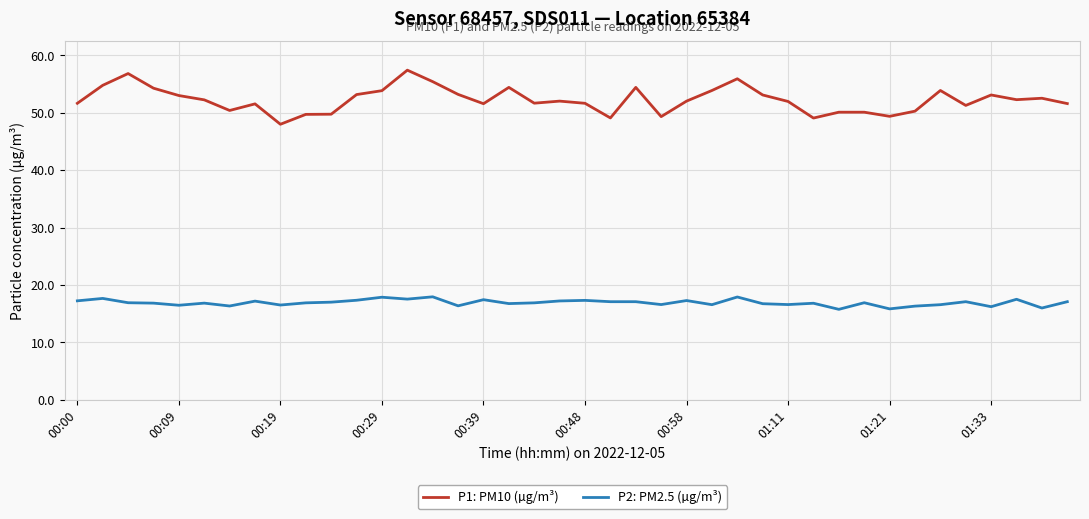

Which series has the largest total across all categories?

P1: PM10 (µg/m³)